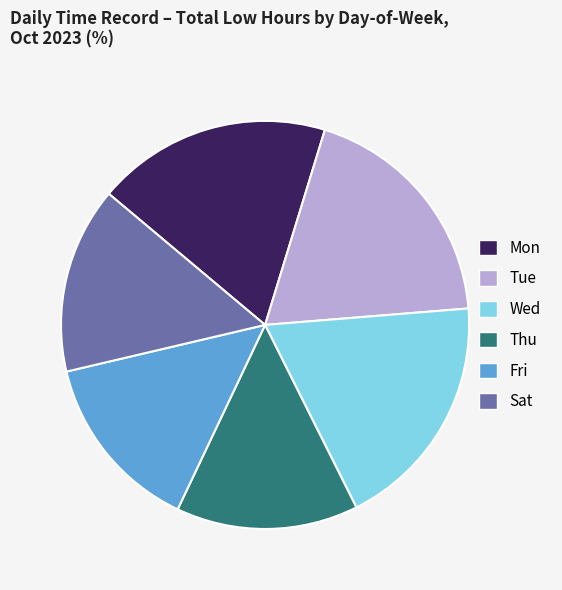

True or false: Tue accounts for 6% of the total.

False